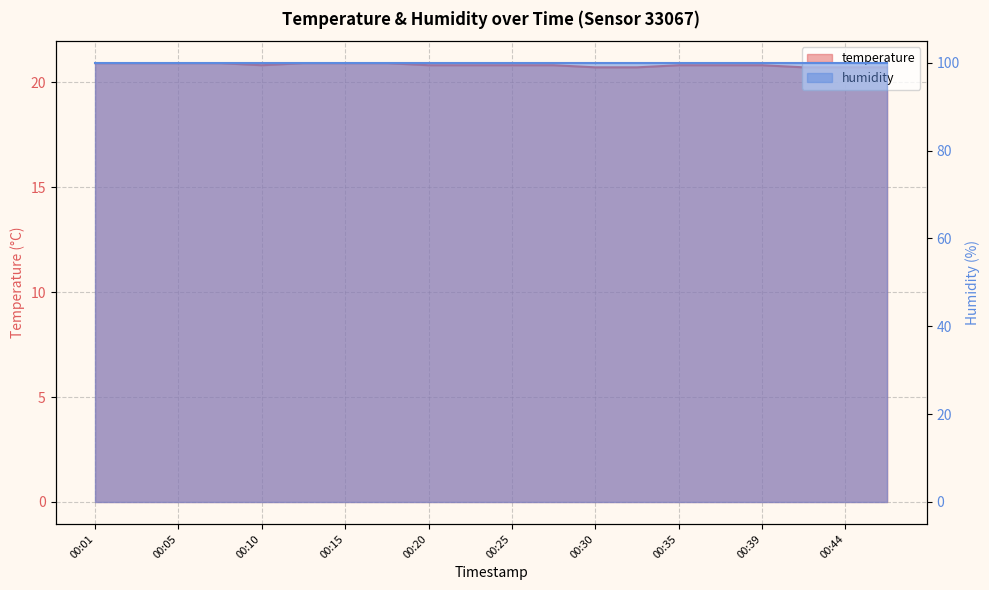

How many values are between 20 and 21?

20